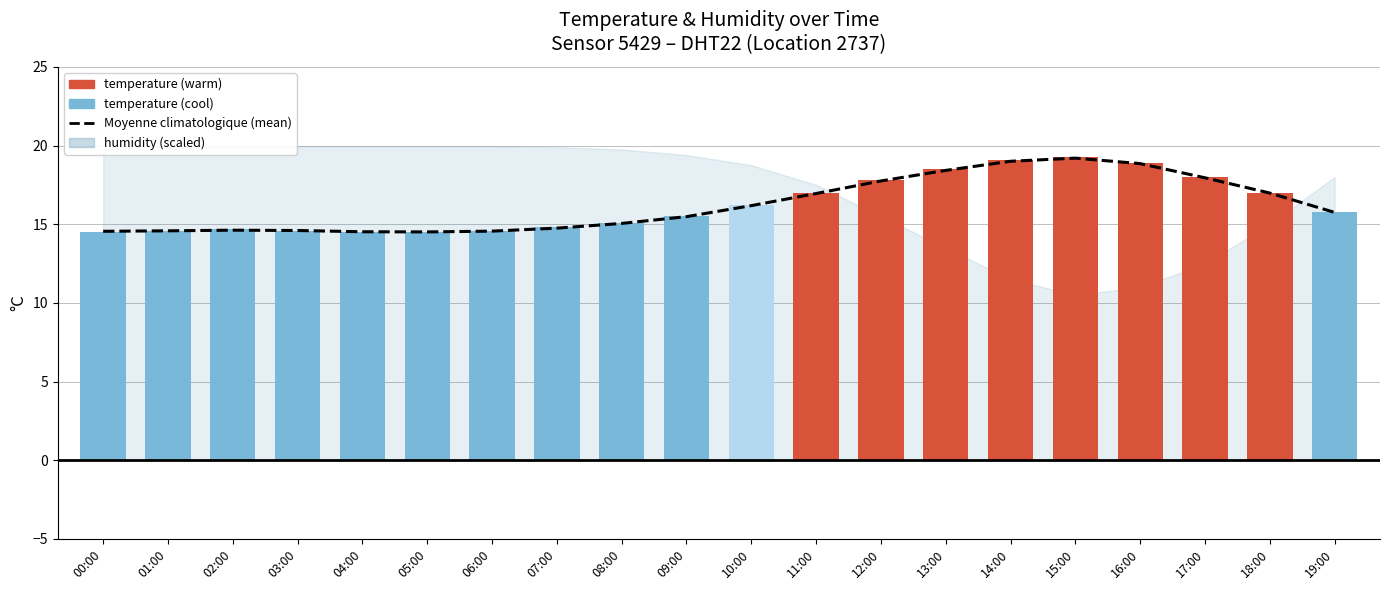

Between 04:00 and 09:00, which series saw the biggest shift?

temperature